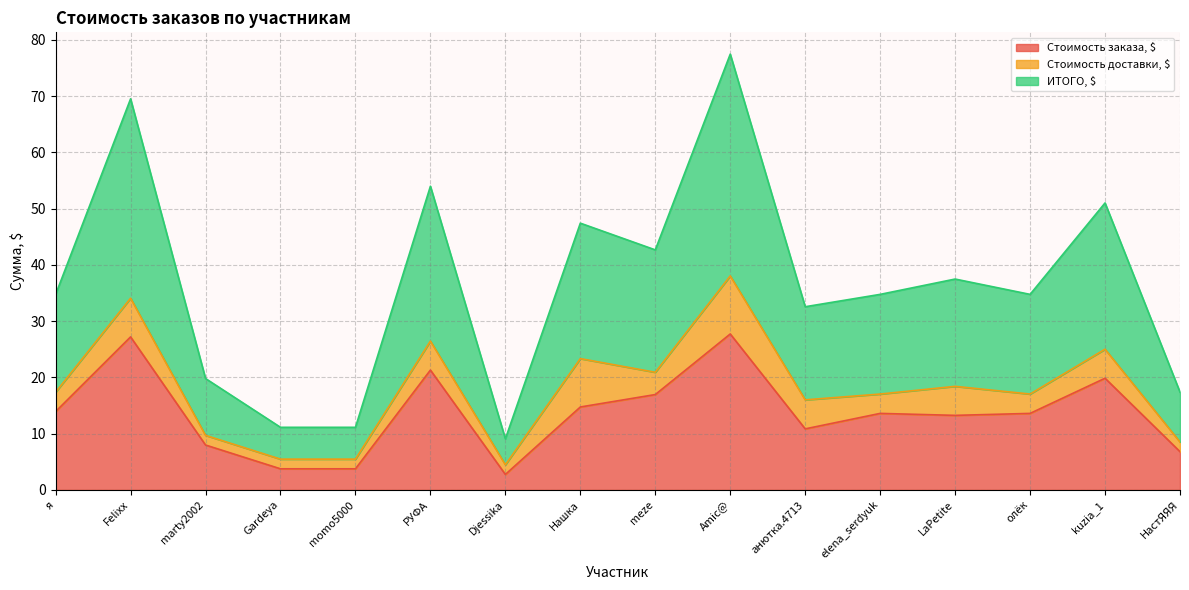

How many data points in ИТОГО, $ are less than 34?

6